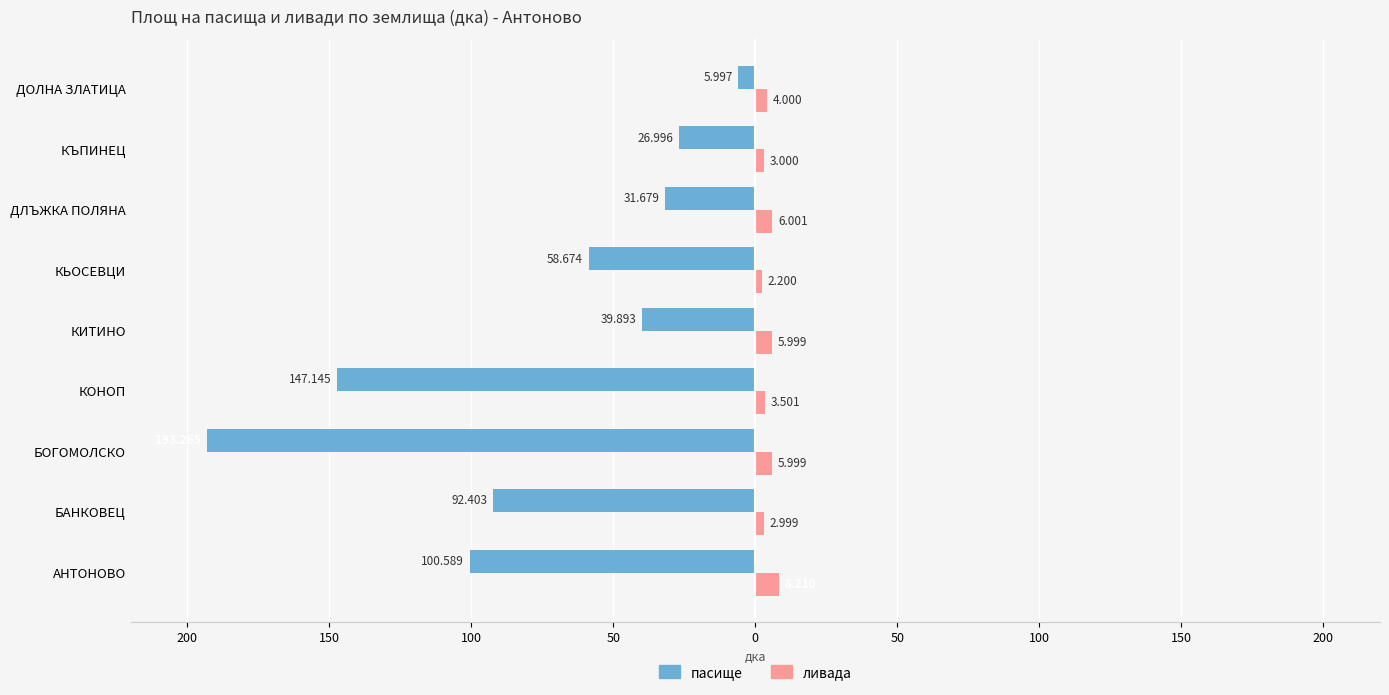

What is the minimum value for пасище?

-193.3